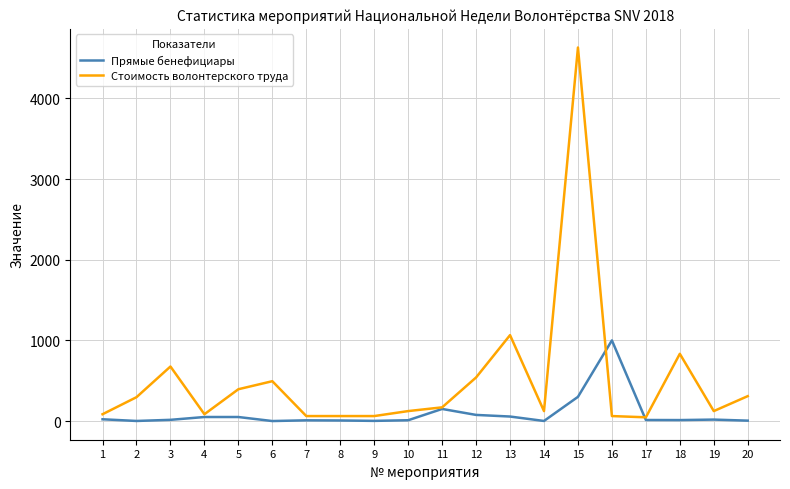

Which series has the widest spread of values?

Стоимость волонтерского труда